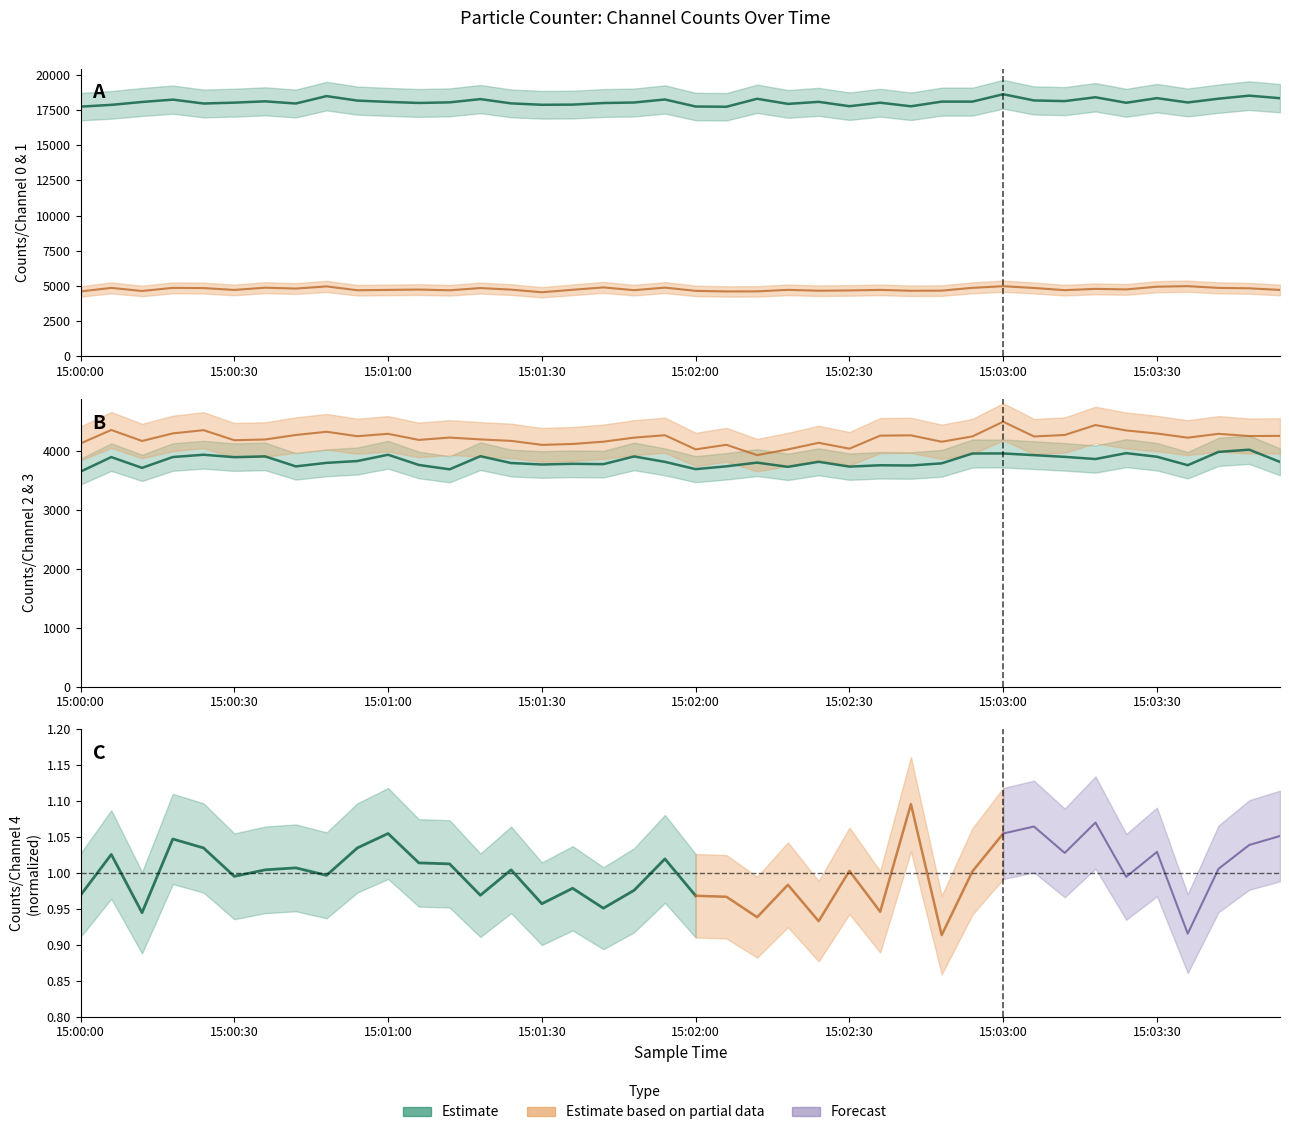

Which series has the widest spread of values?

Counts/Channel 0